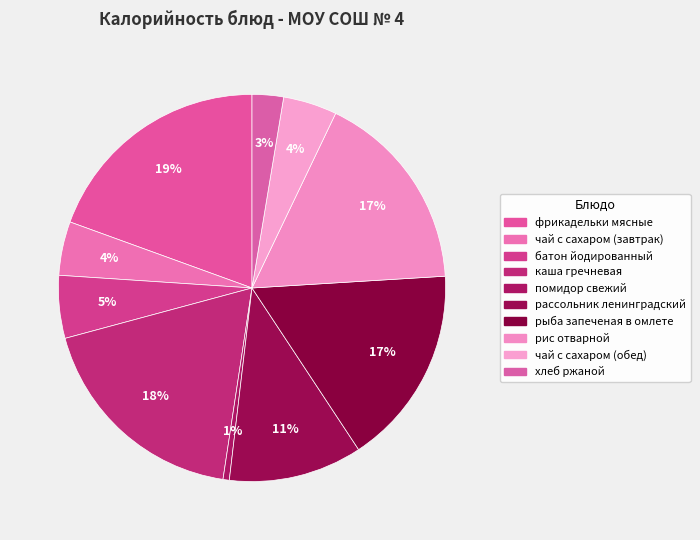

What percentage do хлеб ржаной and батон йодированный together represent?

7.9%